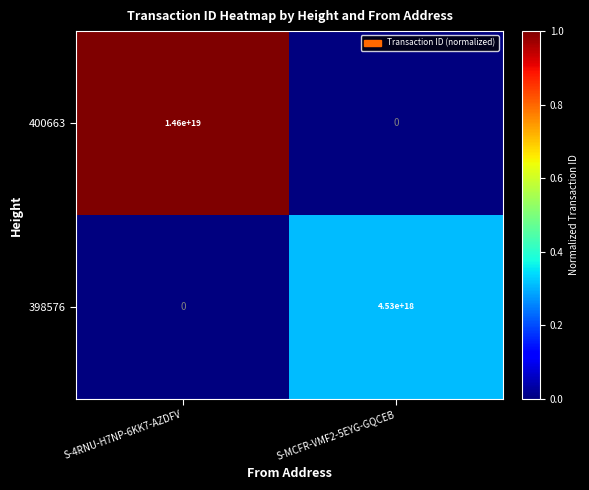

Is it true that 400663 equals 4836832180086683648 at S-MCFR-VMF2-5EYG-GQCEB?

False